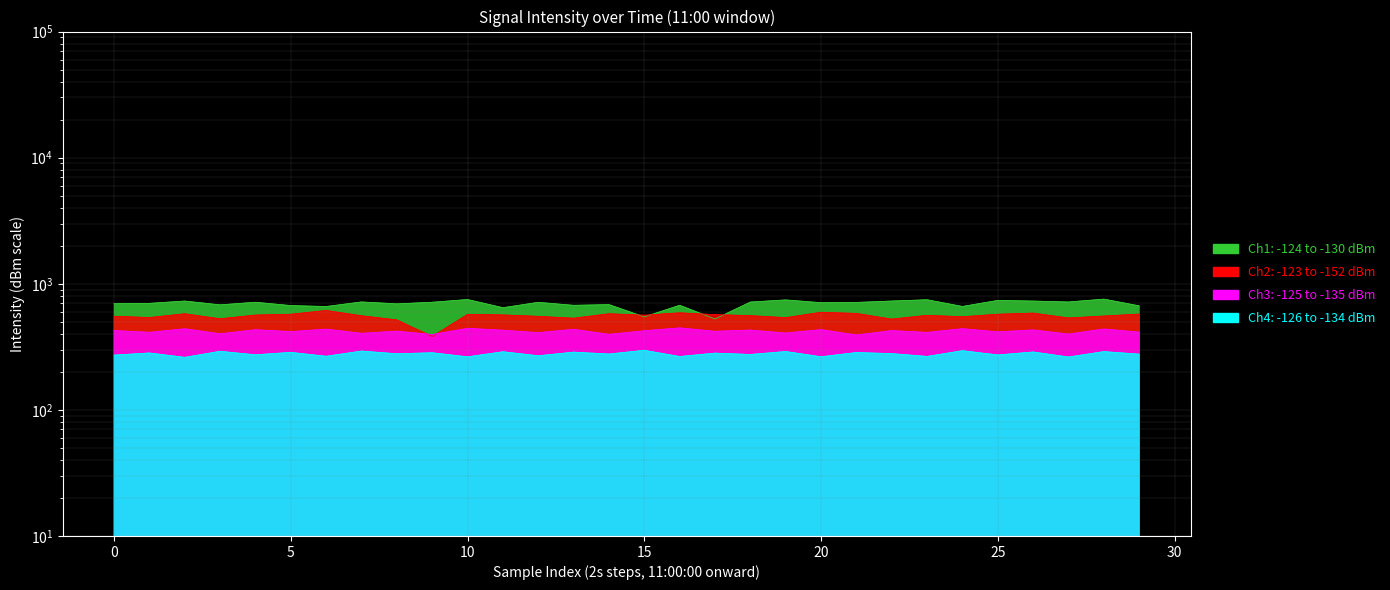

Which category has the highest value in the intensity_1 series?

28